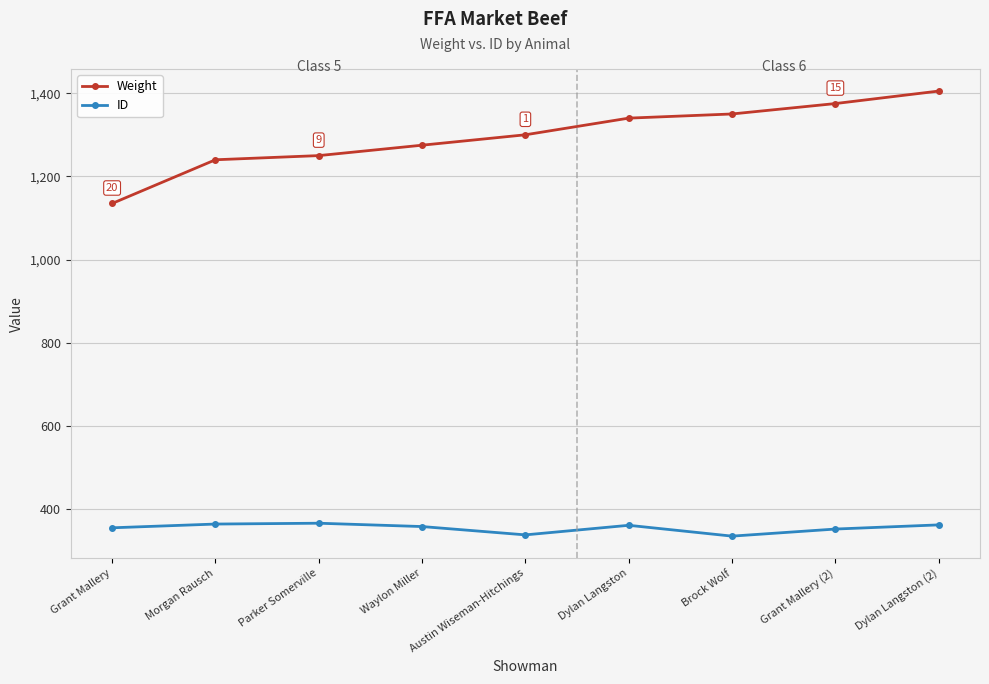

True or false: Weight has more than 2 interior local peaks.

False